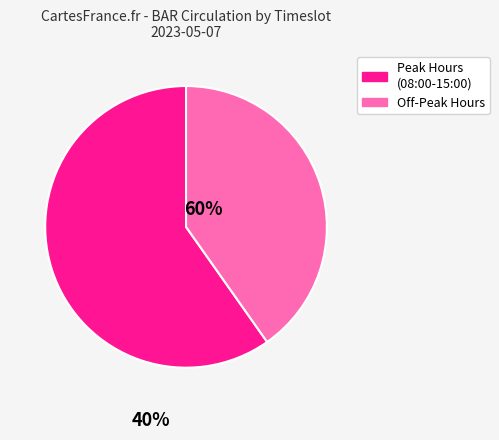

Is there a majority slice in this chart?

Yes